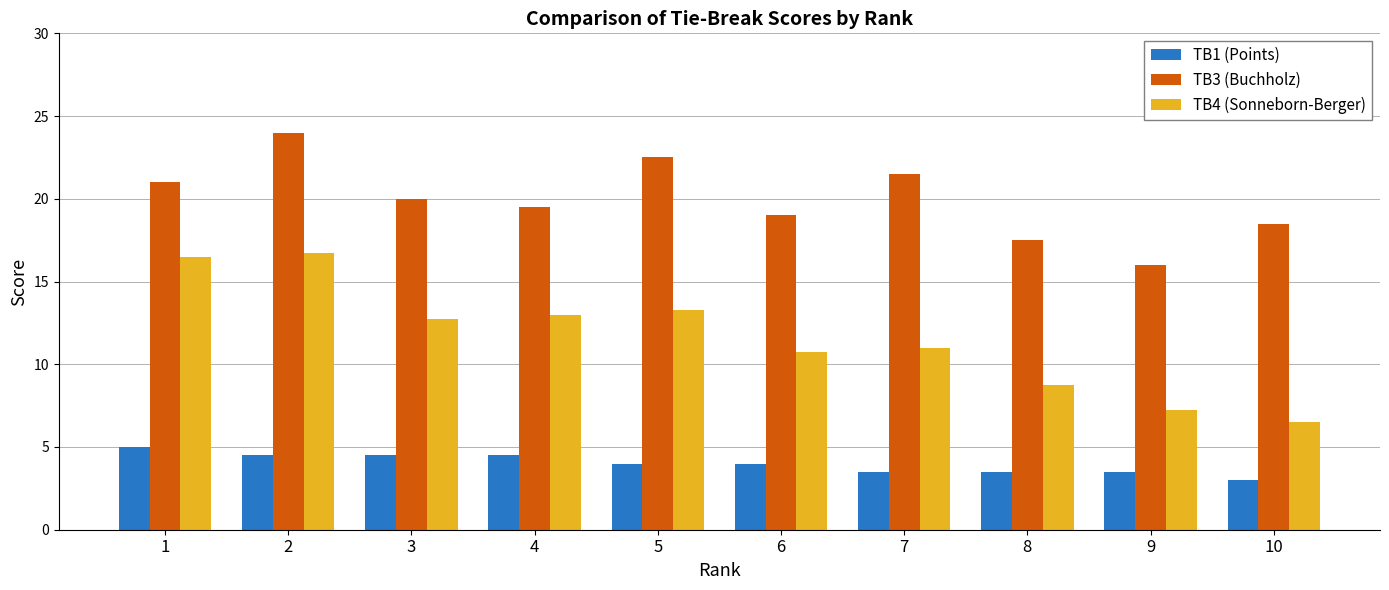

Which category has the highest value in the TB3 (Buchholz) series?

2